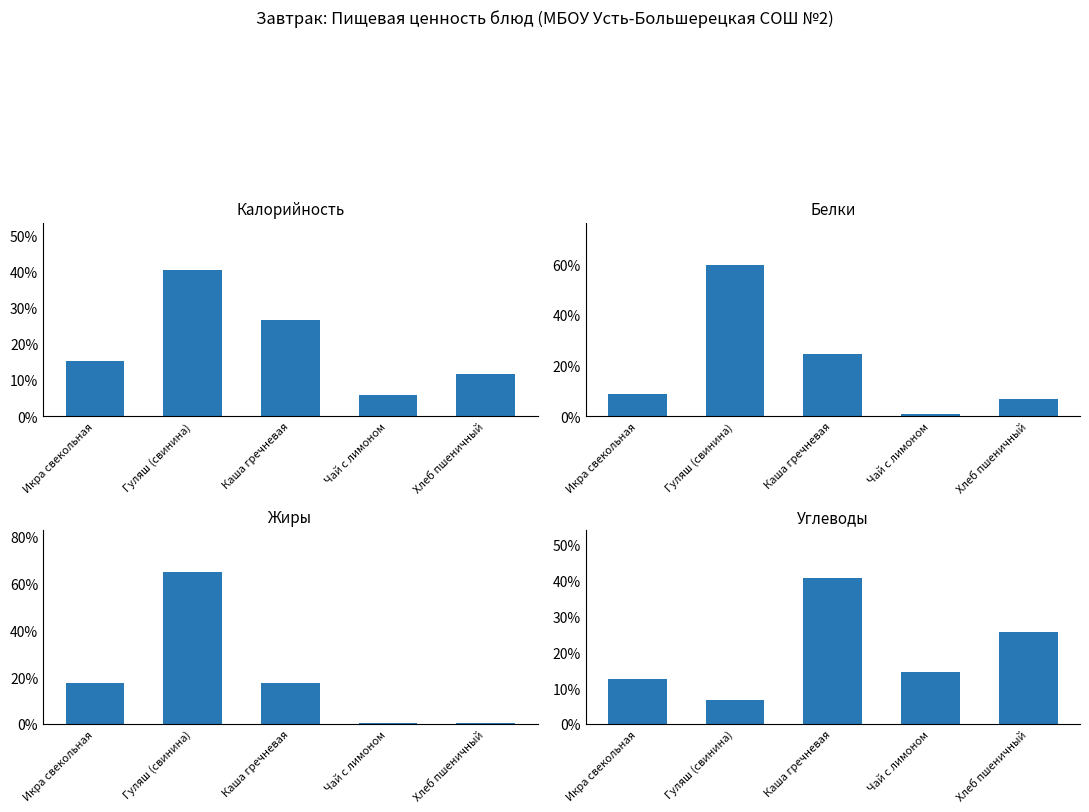

What is the sum of all Жиры values?

100.0